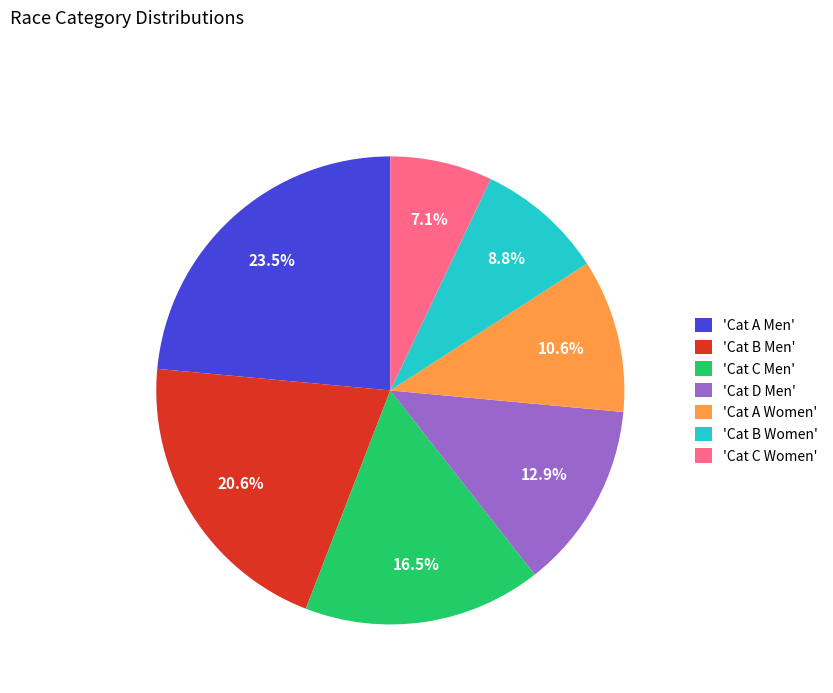

What is the ratio of the value at 'Cat C Men' to the value at 'Cat A Men'?

0.7